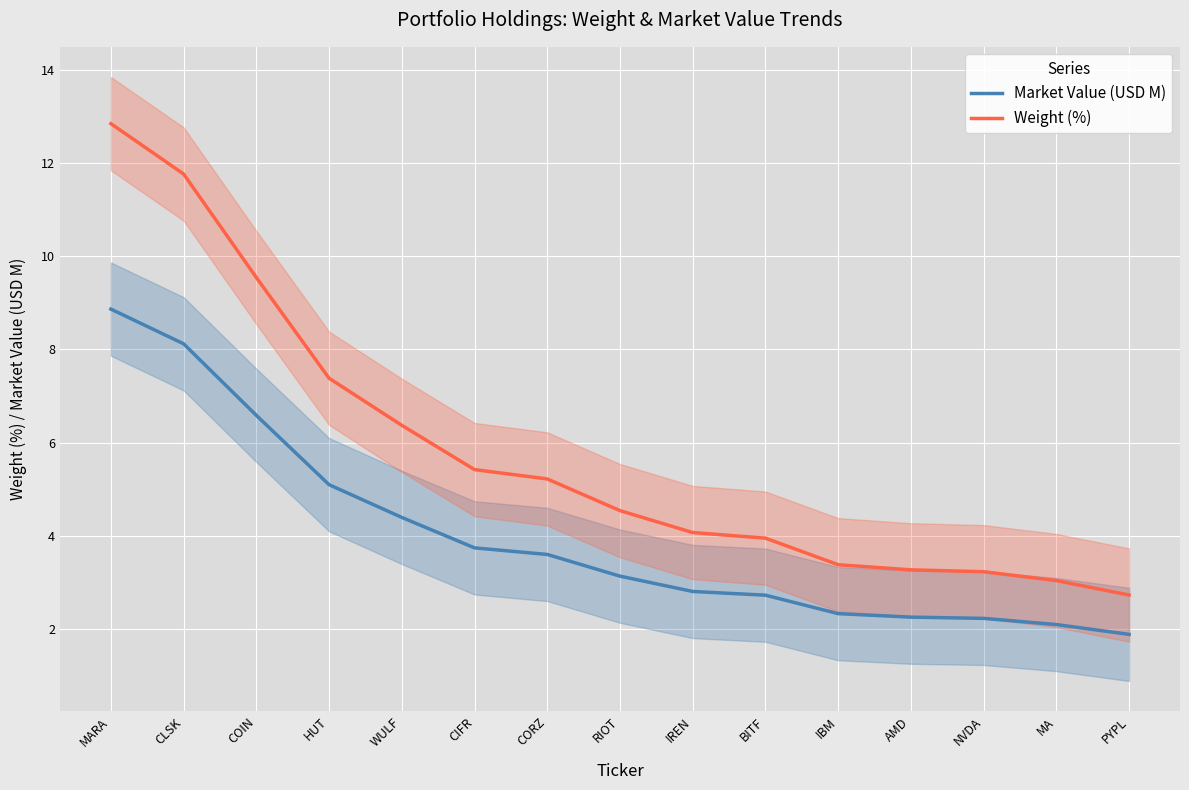

The value of Weight (%) at CIFR is 5.4. True or false?

True